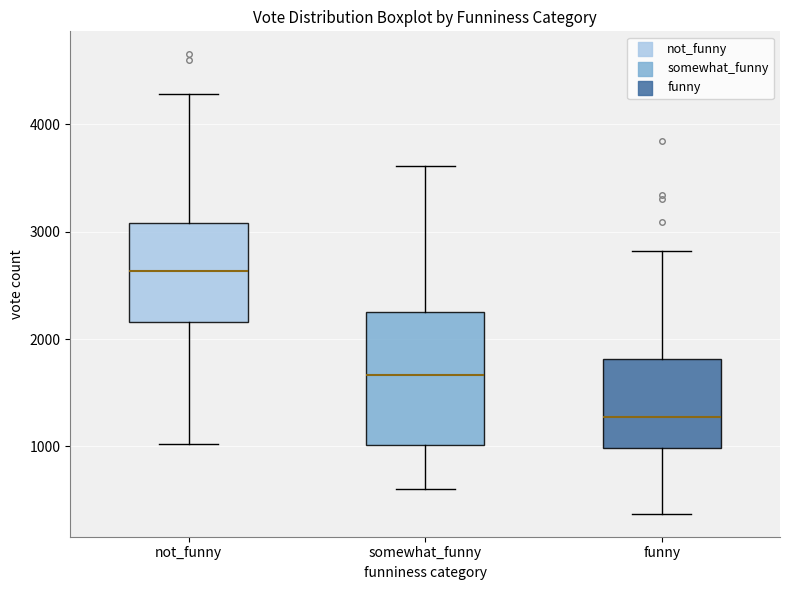

Comparing the boxes themselves (not the whiskers), which one is the tallest?

somewhat_funny